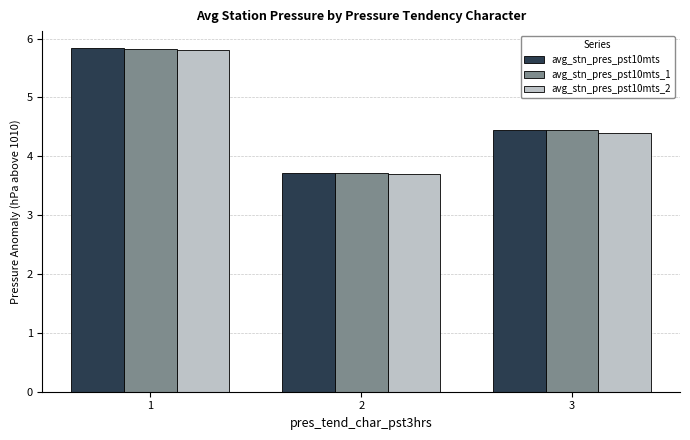

Is it true that avg_stn_pres_pst10mts_2 equals 3.7 at 2?

True